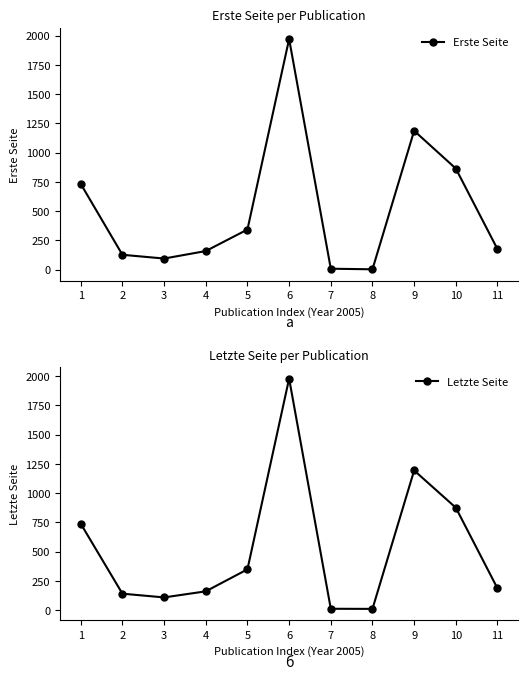

At which category is the sum across all series the highest?

6